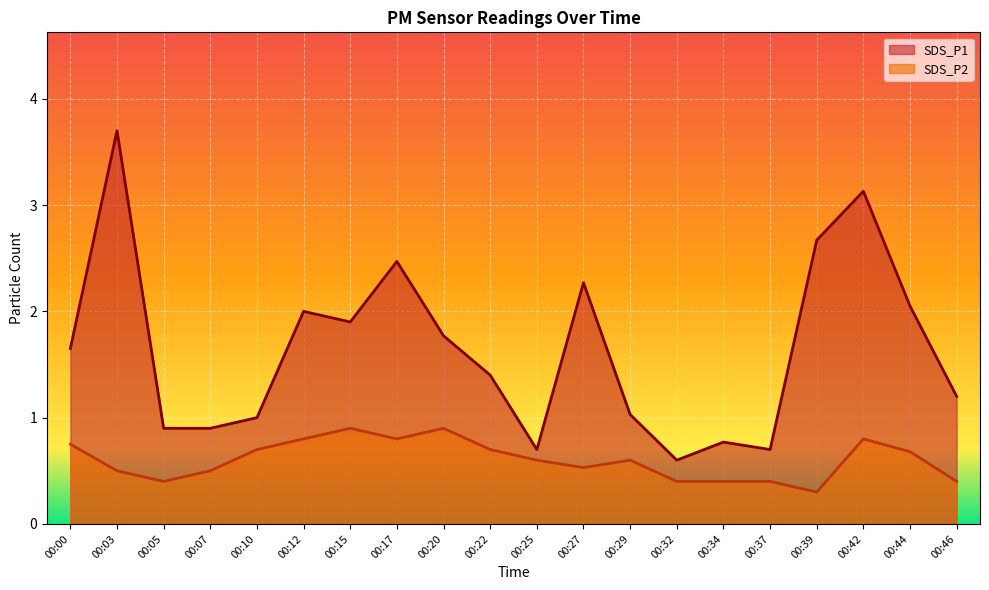

In SDS_P2, how many points are higher than both neighbors (excluding endpoints)?

4